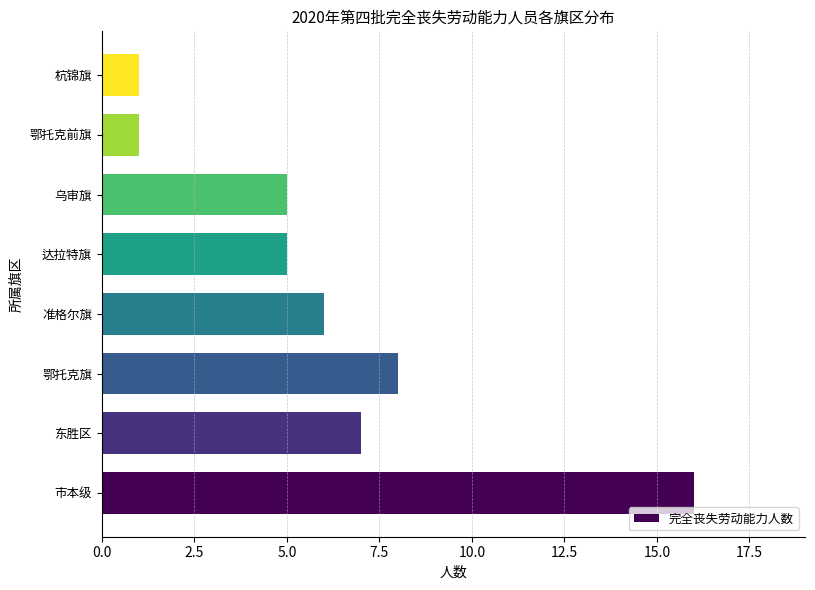

What is the sum of the values at 鄂托克旗 and 东胜区?

15